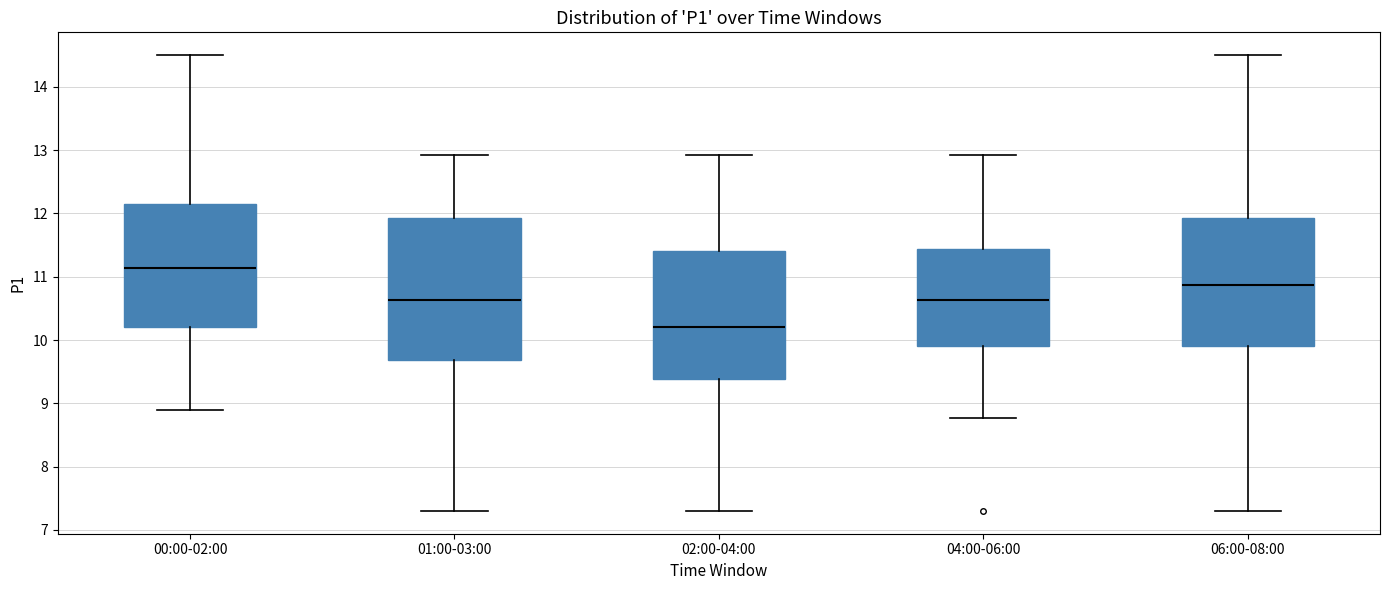

Where does the upper whisker of the box for 02:00-04:00 end on the y-axis? The values are not printed on the chart, so give them approximately, as read against the axis.

12.9